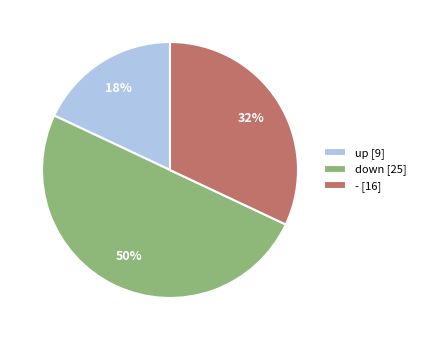

Which category has the smallest portion of the pie?

up